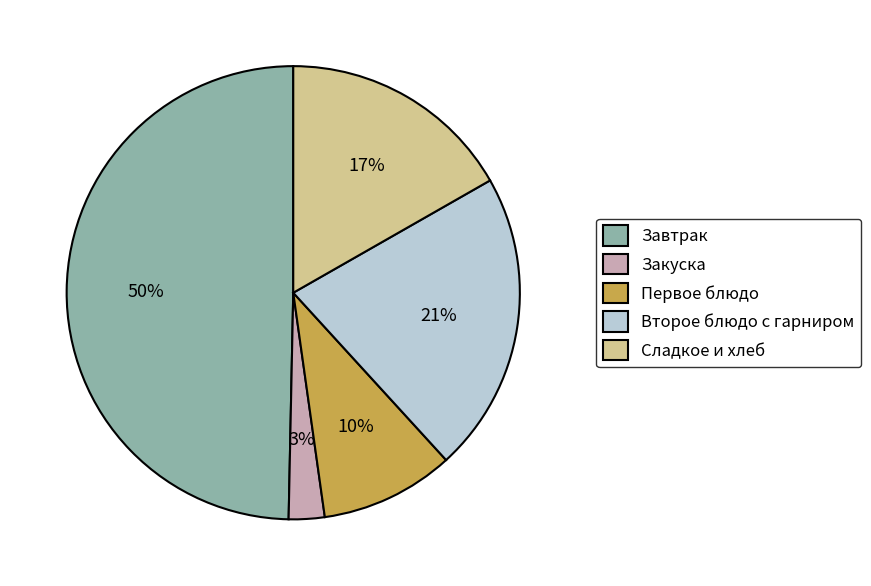

Is the sum of Второе блюдо с гарниром and Сладкое и хлеб greater than half?

No